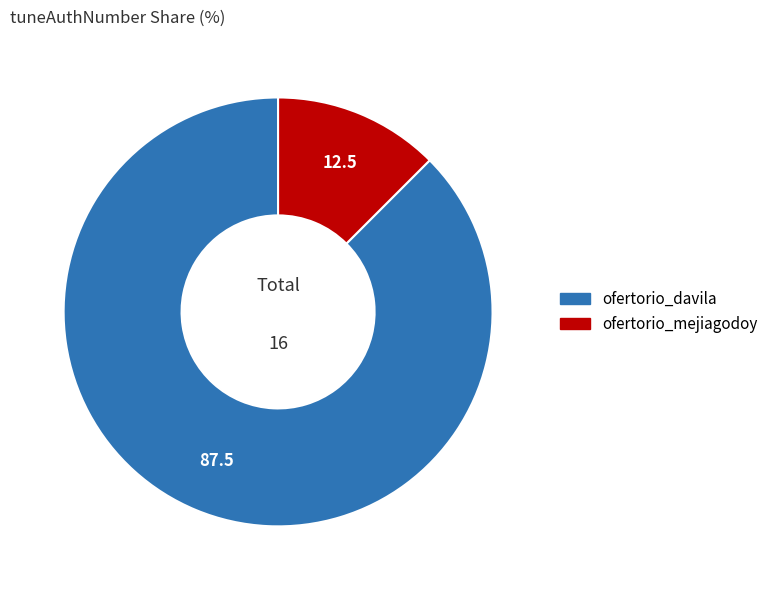

How many segments does this pie chart have?

2